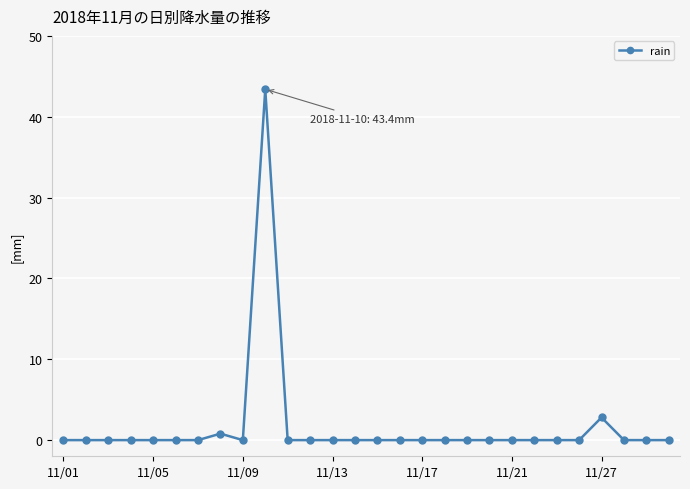

Reading right to left, extract all data points from this chart.

0.0	0.0	0.0	2.8	0.0	0.0	0.0	0.0	0.0	0.0	0.0	0.0	0.0	0.0	0.0	0.0	0.0	0.0	43.4	0.0	0.8	0.0	0.0	0.0	0.0	0.0	0.0	0.0